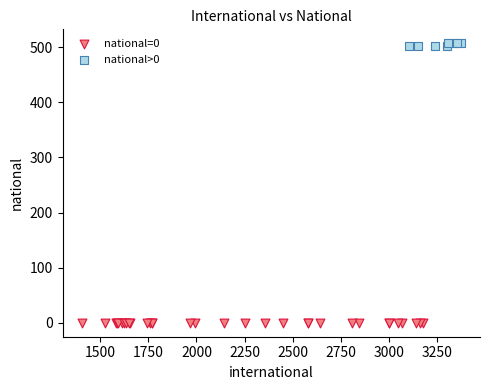

Which series reaches the maximum Y coordinate?

national>0